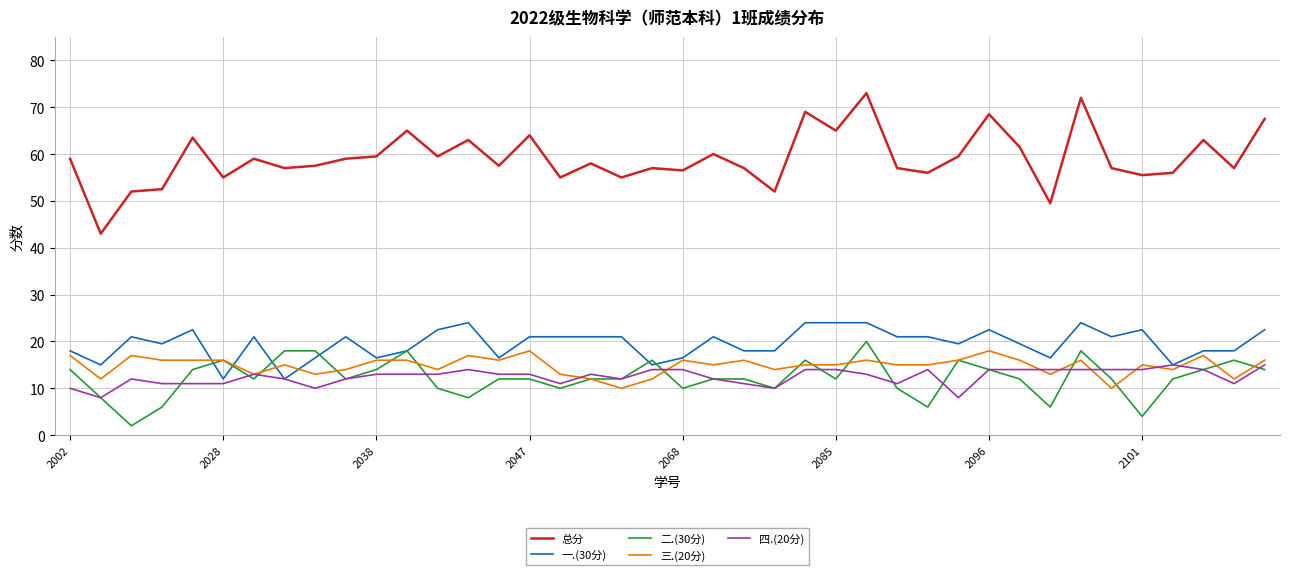

How many lines are shown in the chart?

5